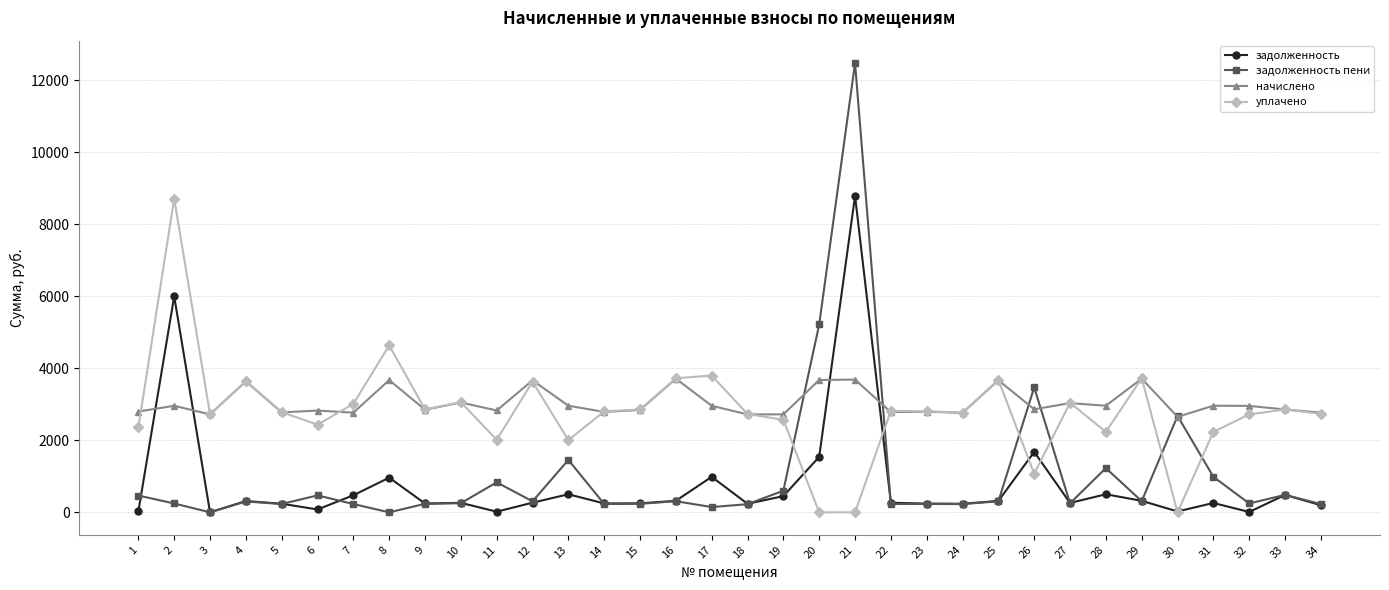

What is the difference between the highest and lowest values at 4?

3346.2